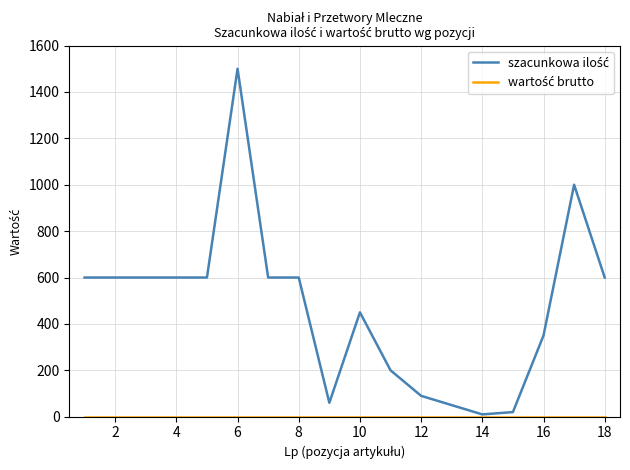

At which category is the sum across all series the highest?

6